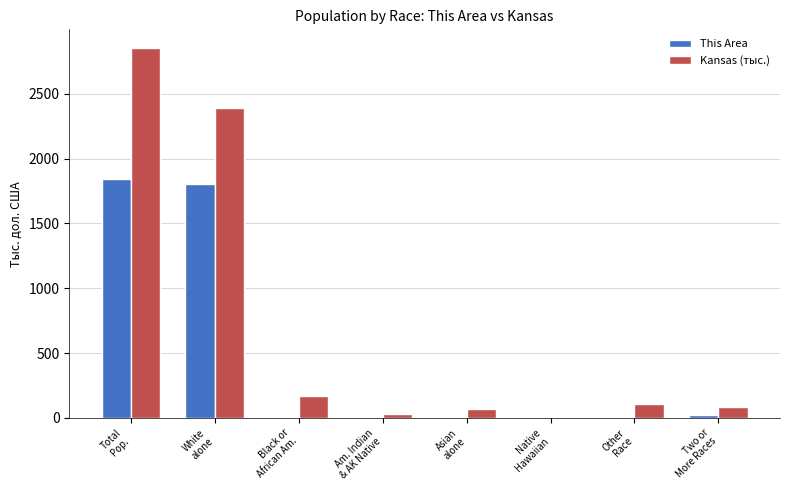

Is the value of Kansas (тыс.) at Asian
alone greater than the value of This Area at Am. Indian
& AK Native?

Yes